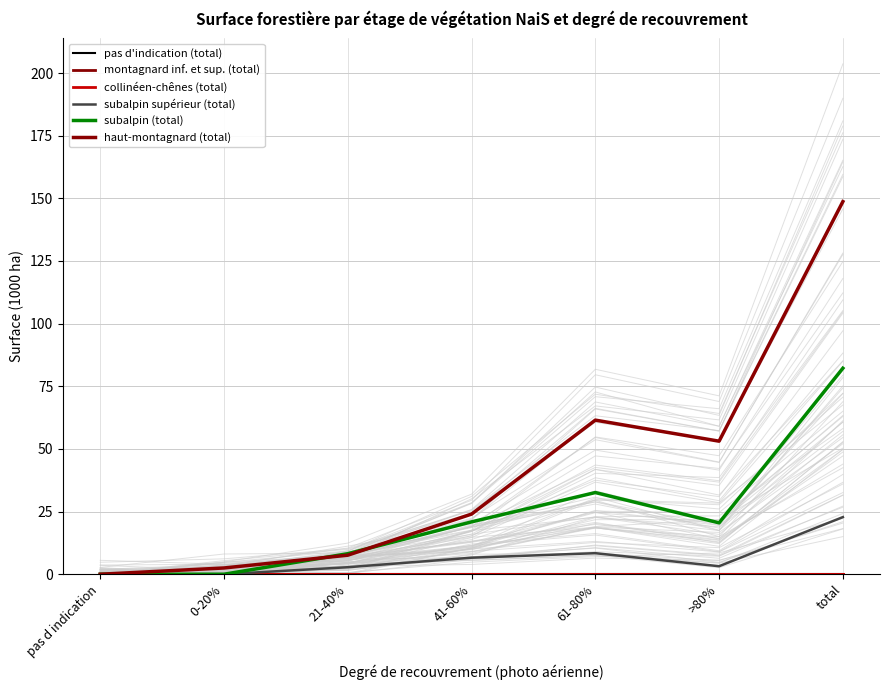

Does the chart display data point markers on the line(s)?

No